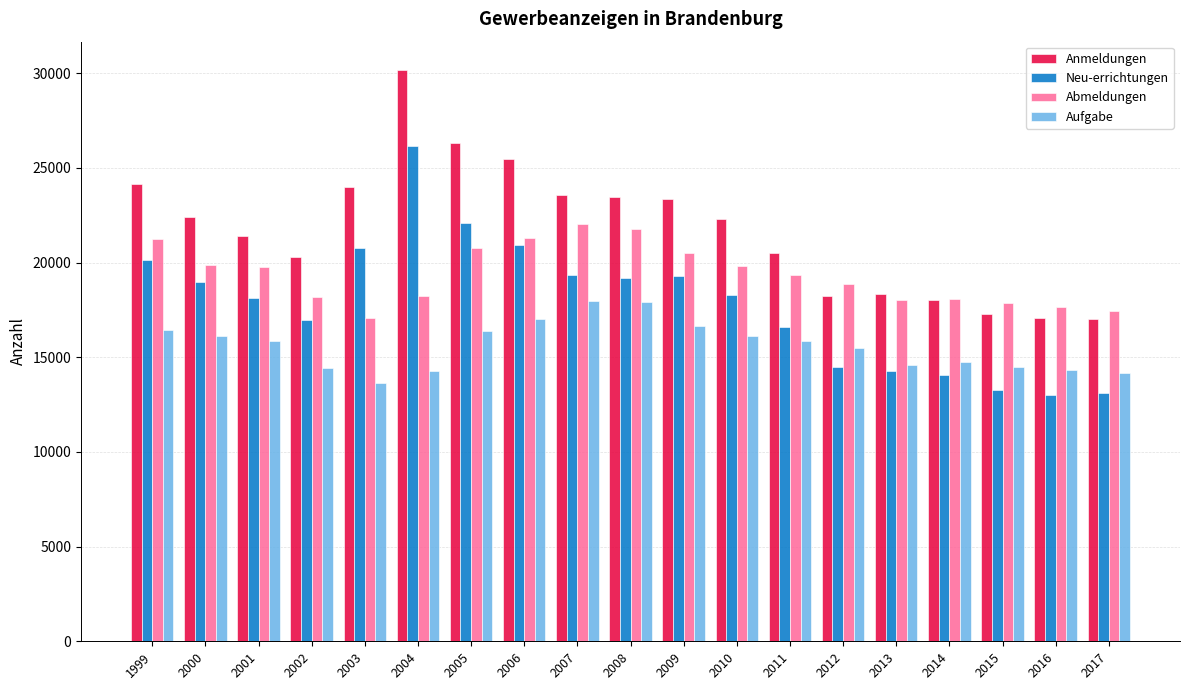

How many distinct data groups are displayed?

4